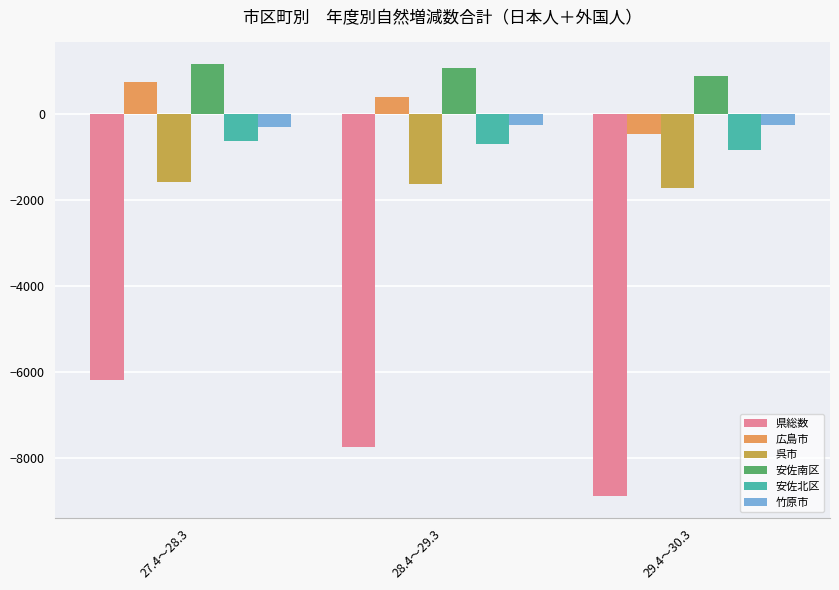

Is the value of 安佐南区 at 29.4～30.3 greater than the value of 広島市 at 29.4～30.3?

Yes